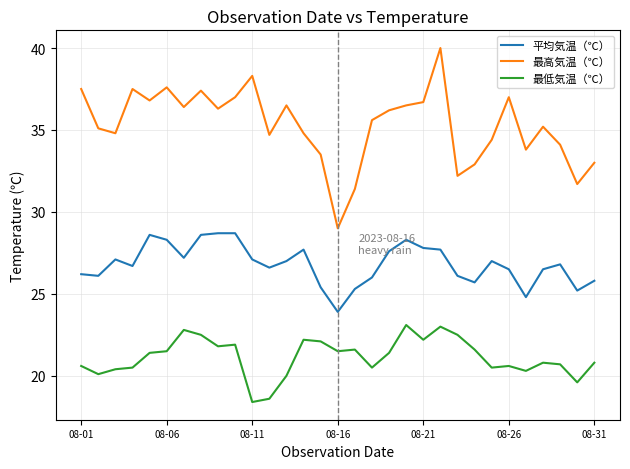

What is the smallest value displayed?

18.4